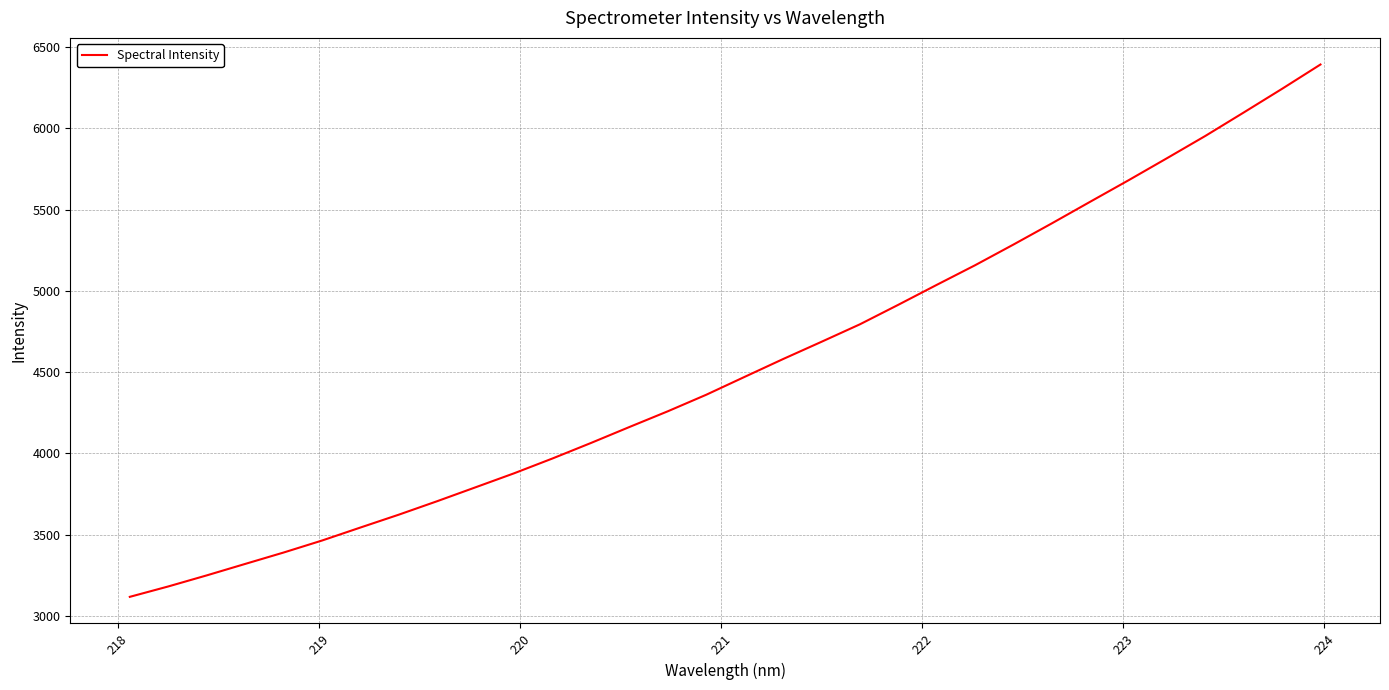

What is the smallest value displayed?

3116.7